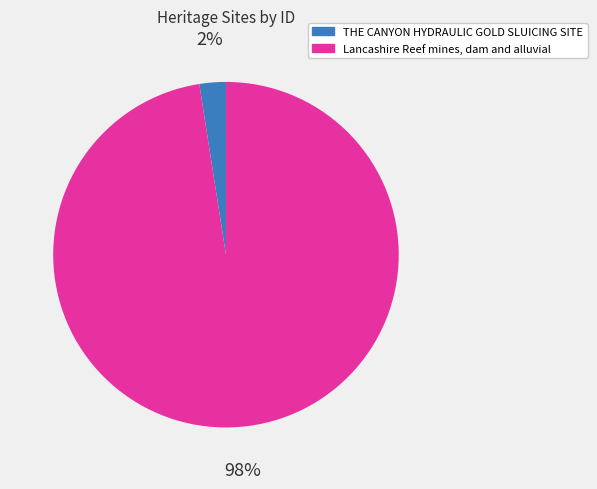

Combined, do THE CANYON HYDRAULIC GOLD SLUICING SITE and Lancashire Reef mines, dam and alluvial account for over 50%?

Yes